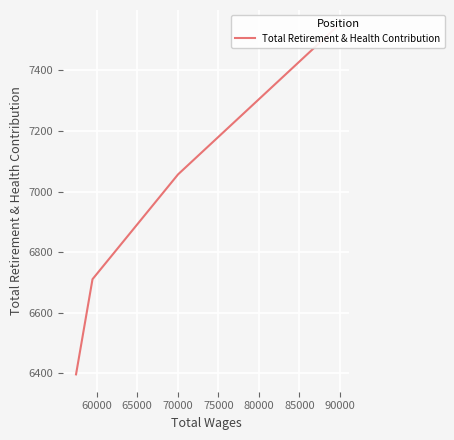

What is the difference between the maximum and second lowest values?

831